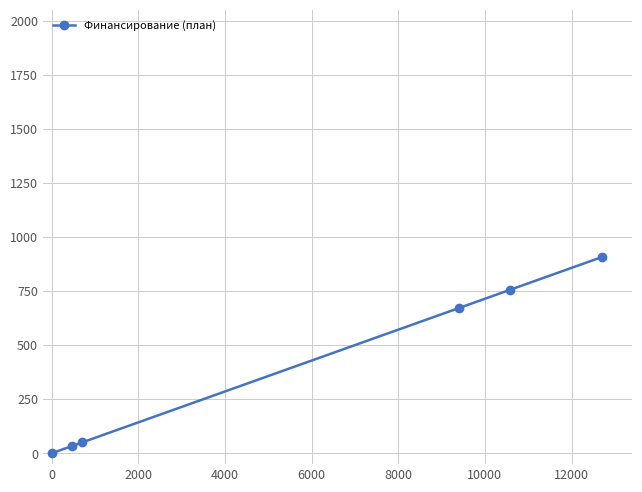

Count the number of categories in the chart.

6